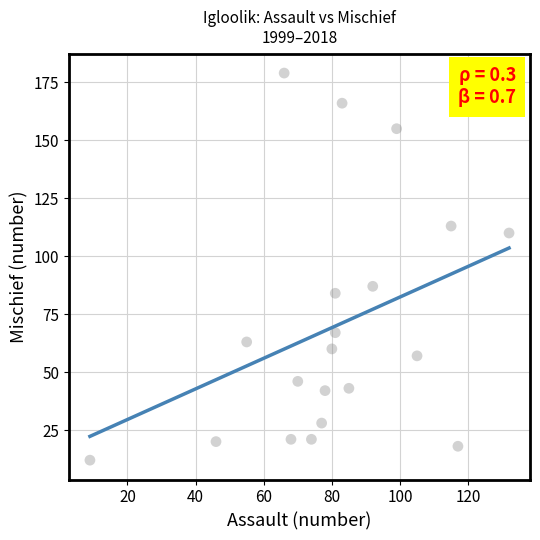

What Y value in the scatter plot is closest to 95?

87